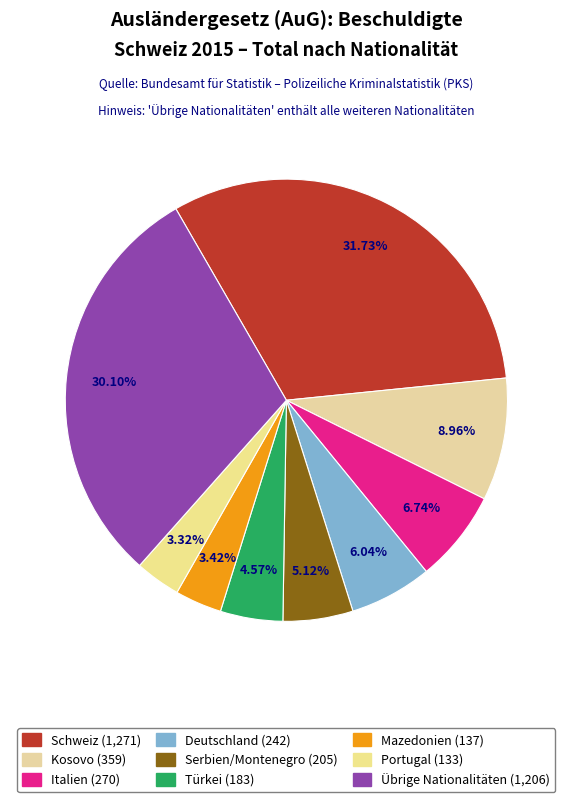

Rank the categories by value from lowest to highest.

Portugal, Mazedonien, Türkei, Serbien/Montenegro, Deutschland, Italien, Kosovo, Übrige Nationalitäten, Schweiz